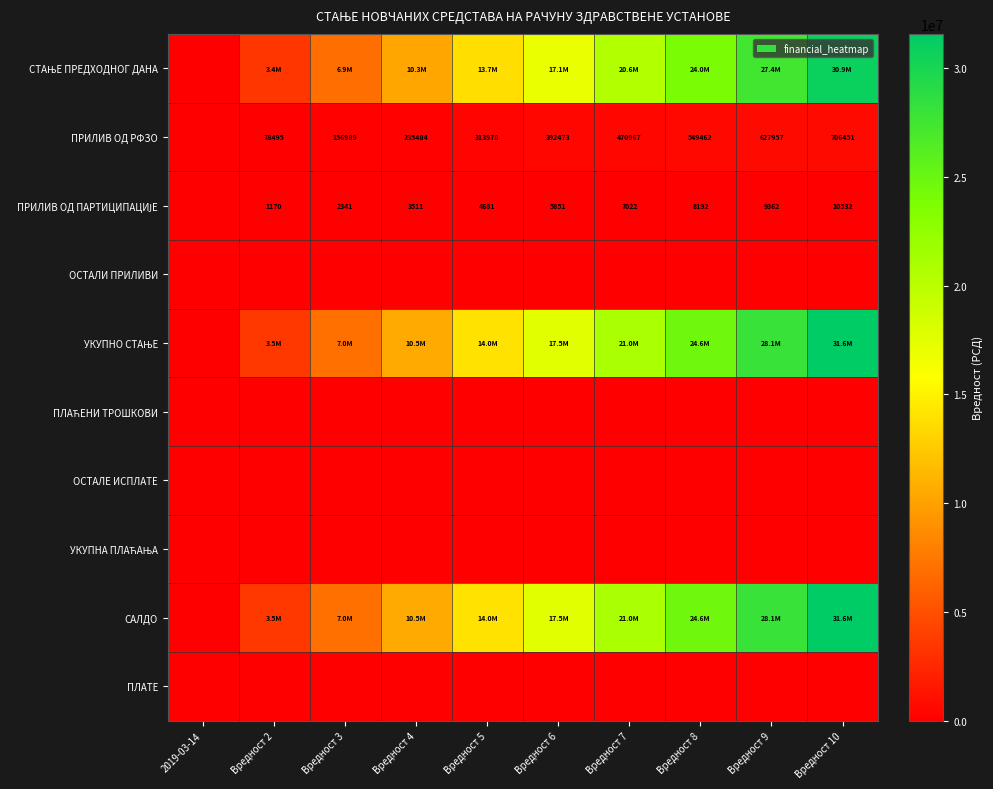

How many data points in УКУПНО СТАЊЕ are less than 17540392?

5